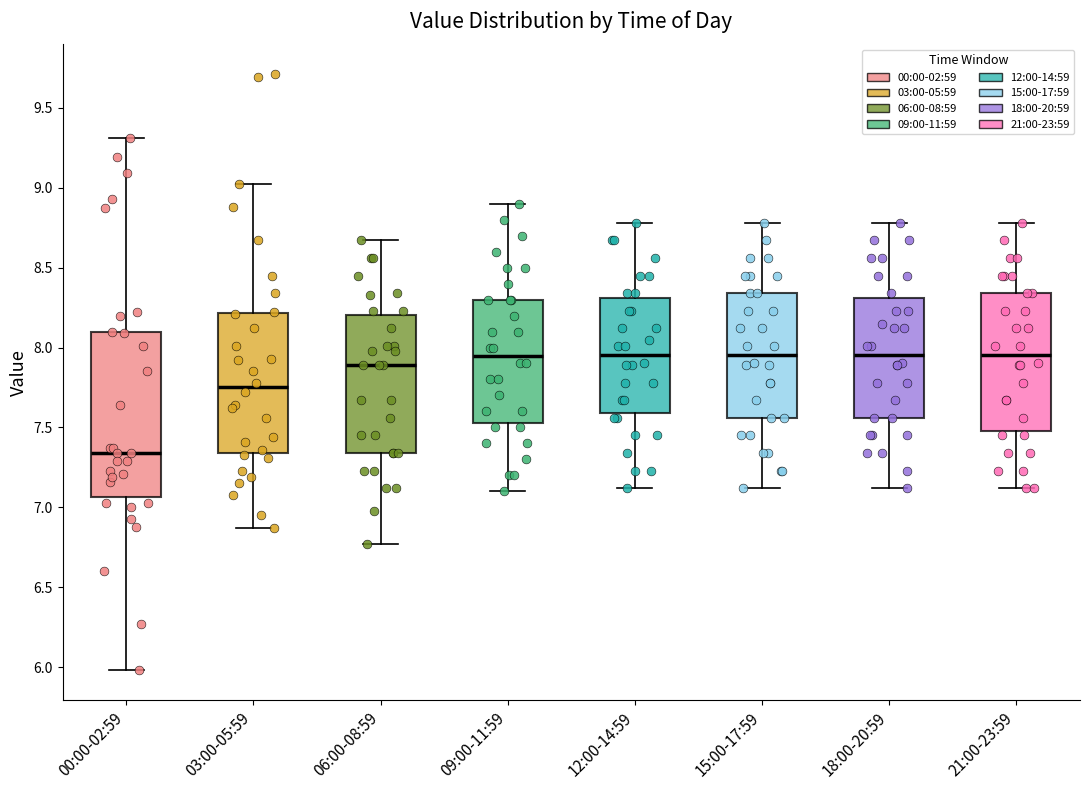

Reading left to right, transcribe this box plot: for each box, give where its median line is, the range the box spans, and where its two whiskers end, as read against the y-axis. The values are not printed on the chart, so give them approximately, as read against the axis.

00:00-02:59: median 7.35, box 7.05 to 8.10, whiskers 6.00 to 9.30
03:00-05:59: median 7.75, box 7.35 to 8.20, whiskers 6.85 to 9.00
06:00-08:59: median 7.90, box 7.35 to 8.20, whiskers 6.75 to 8.65
09:00-11:59: median 7.95, box 7.55 to 8.30, whiskers 7.10 to 8.90
12:00-14:59: median 7.95, box 7.60 to 8.30, whiskers 7.10 to 8.80
15:00-17:59: median 7.95, box 7.55 to 8.35, whiskers 7.10 to 8.80
18:00-20:59: median 7.95, box 7.55 to 8.30, whiskers 7.10 to 8.80
21:00-23:59: median 7.95, box 7.50 to 8.35, whiskers 7.10 to 8.80